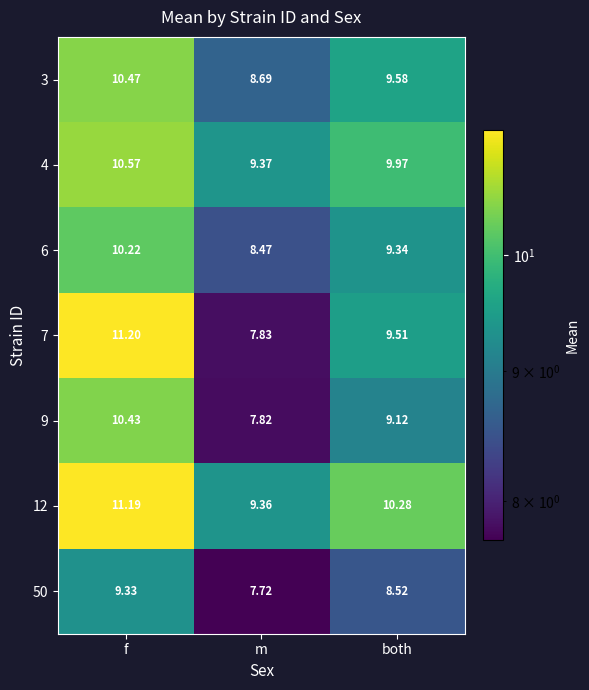

List the labels in order of 50 value, largest first.

f, both, m